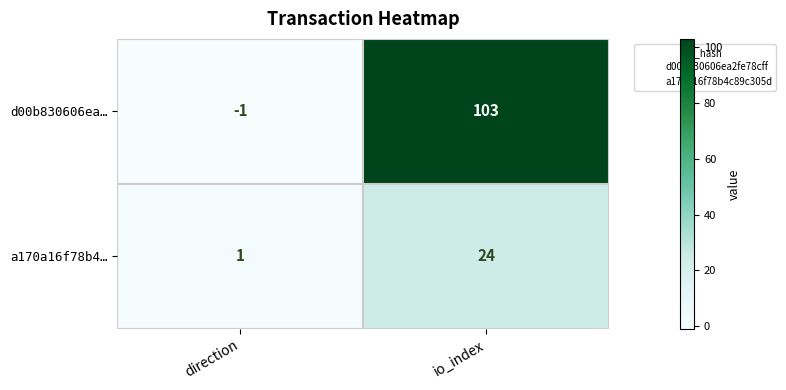

True or false: a170a16f78b4… has a value of 8 at io_index.

False